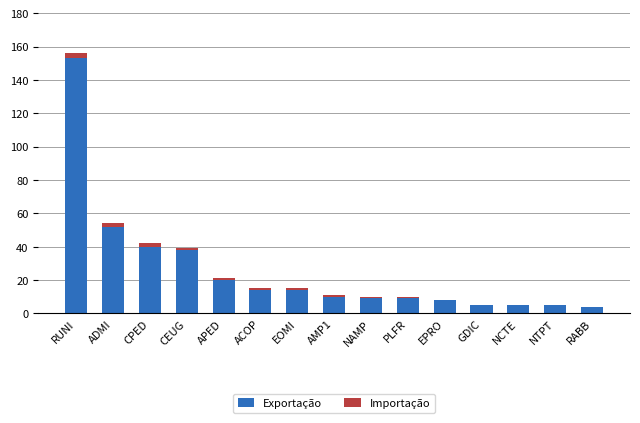

The value of Exportação at GDIC is 5. True or false?

True